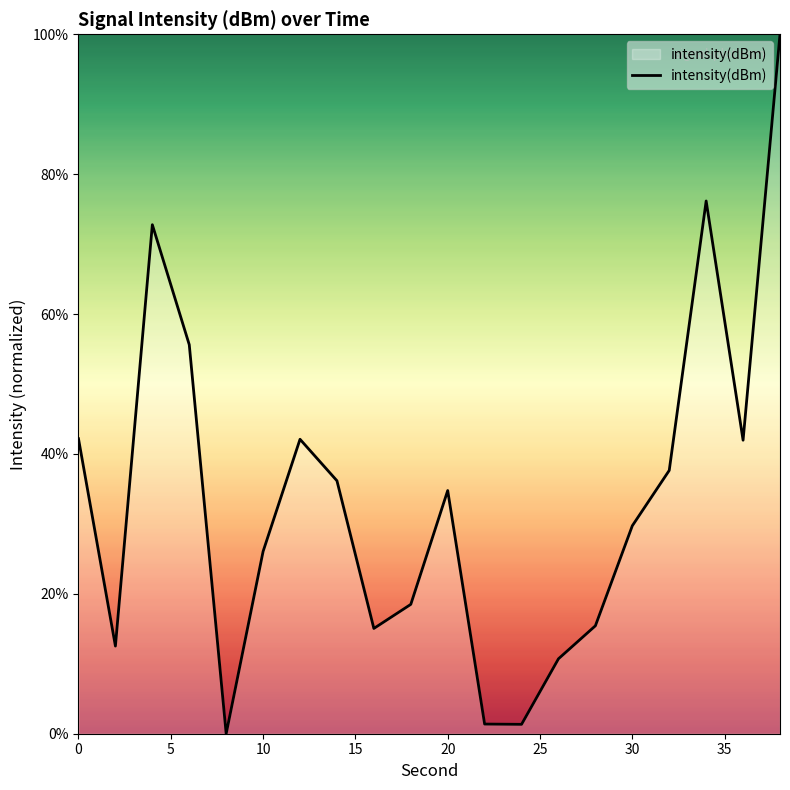

What is the greatest value displayed?

100.0